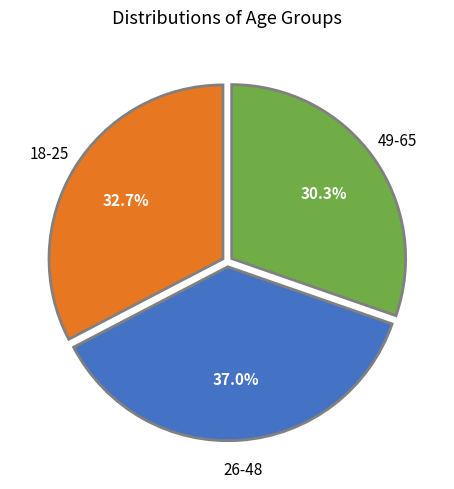

What is the smallest slice in the pie chart?

49-65